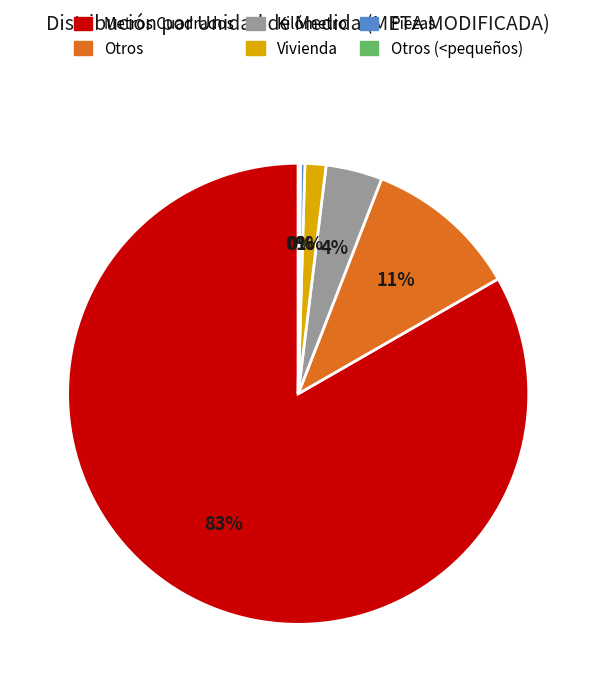

True or false: Kilómetro accounts for 4% of the total.

True